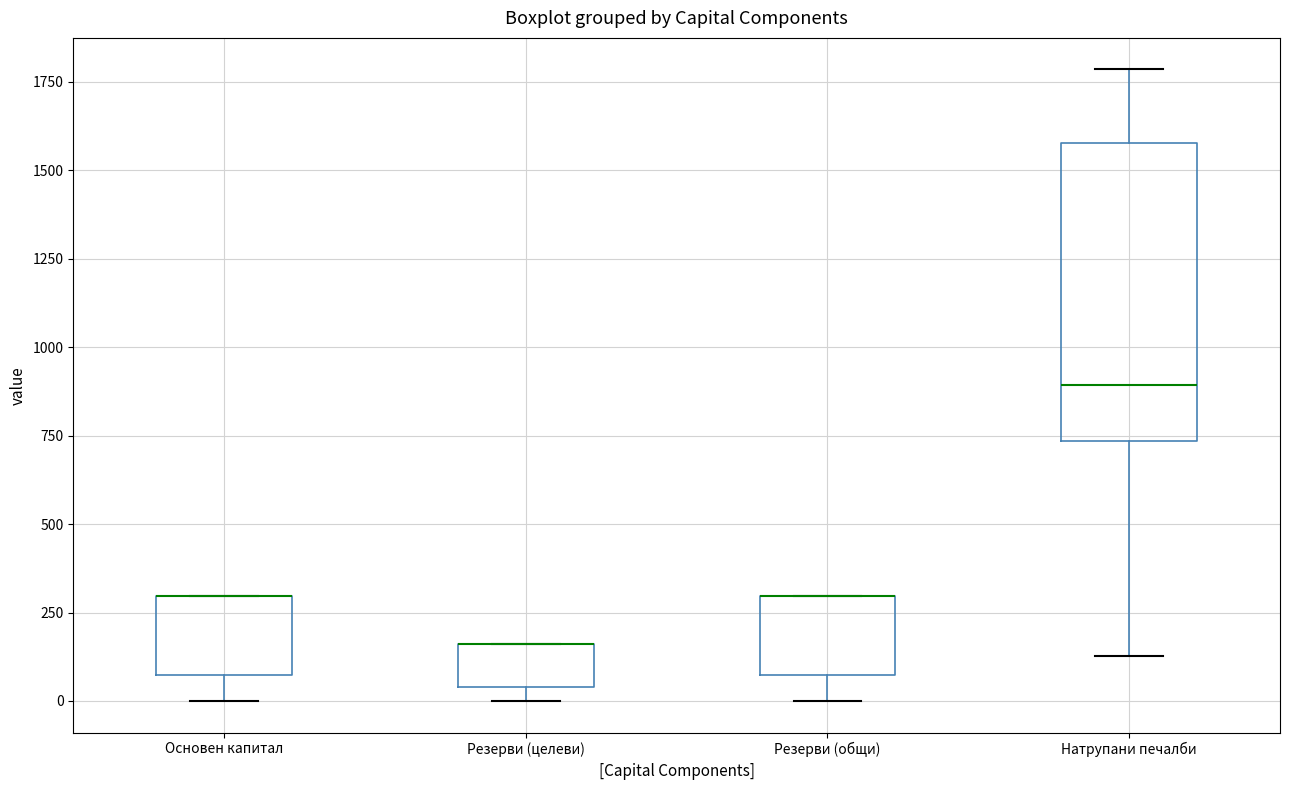

Reading left to right, transcribe this box plot: for each box, give where its median line is, the range the box spans, and where its two whiskers end, as read against the y-axis. The values are not printed on the chart, so give them approximately, as read against the axis.

Основен капитал: median 300 (drawn on the box's upper edge), box 50 to 300, whiskers 0 to 300
Резерви (целеви): median 150 (drawn on the box's upper edge), box 50 to 150, whiskers 0 to 150
Резерви (общи): median 300 (drawn on the box's upper edge), box 50 to 300, whiskers 0 to 300
Натрупани печалби: median 900, box 750 to 1600, whiskers 150 to 1800